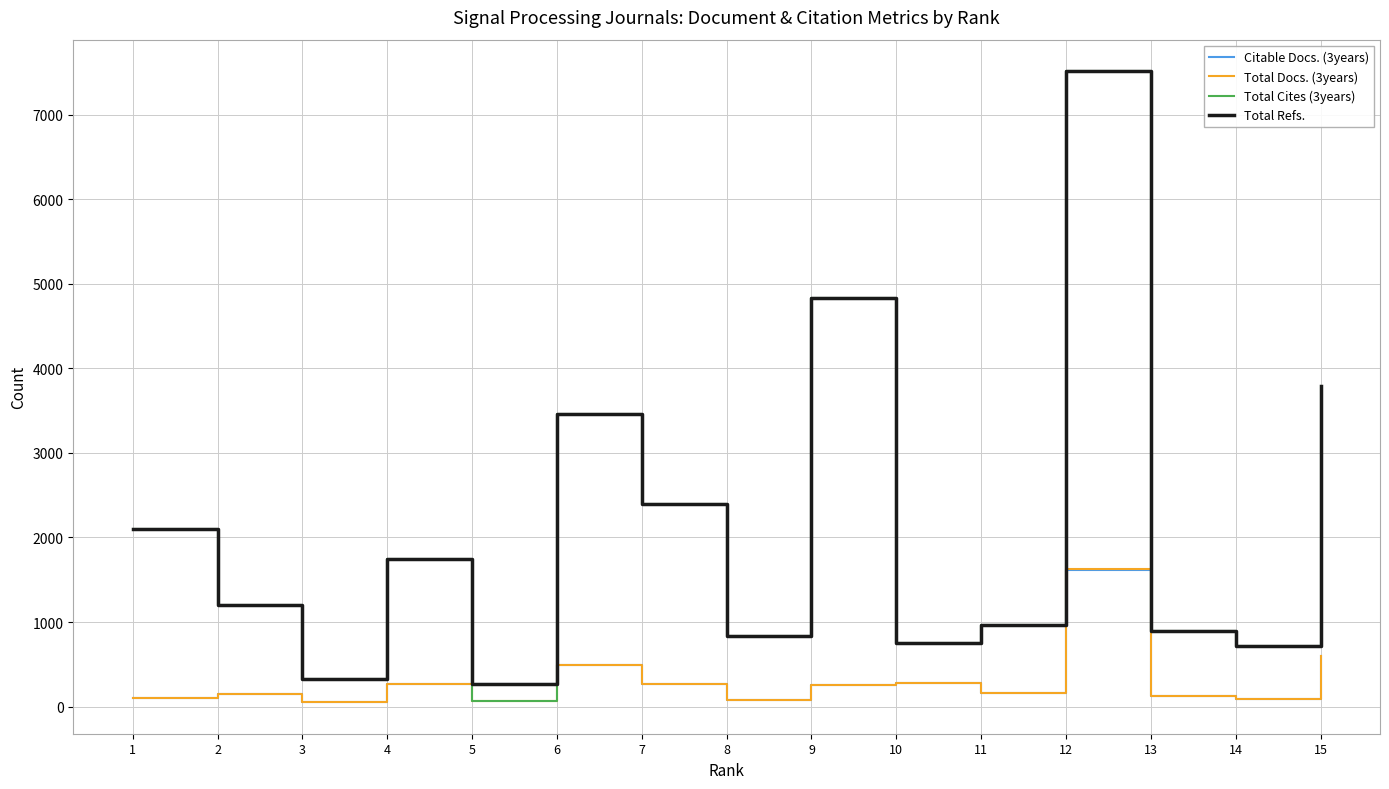

True or false: Total Docs. (3years) and Total Refs. cross at least once.

False